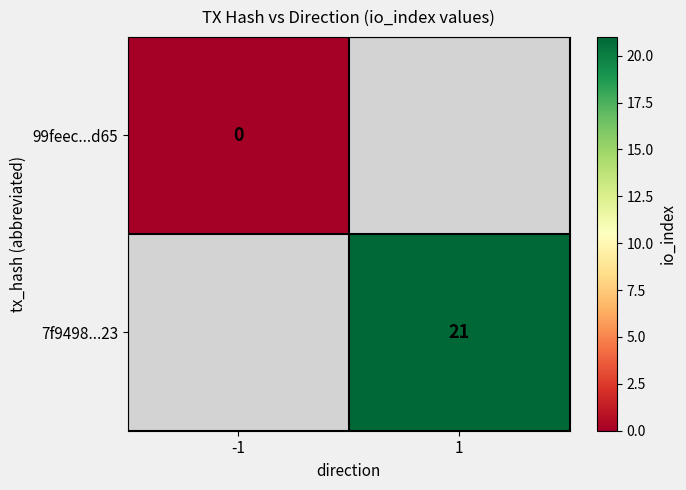

Is it true that 7f9498...23 equals 34 at 1?

False